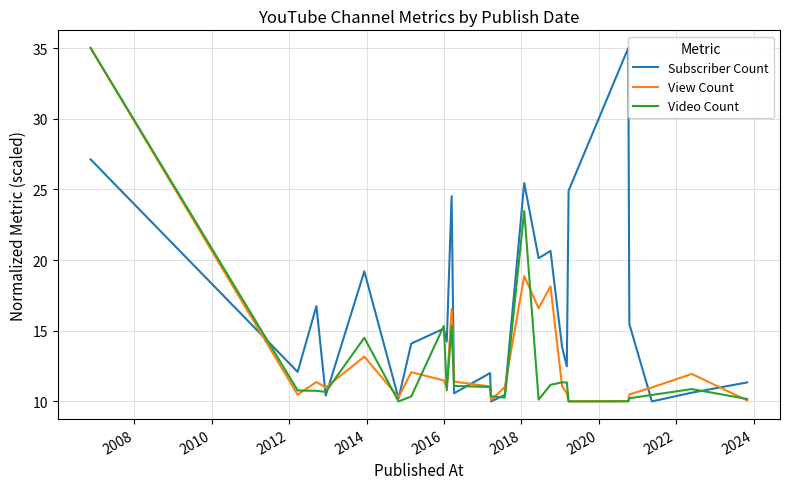

What is the minimum value for View Count?

10.0